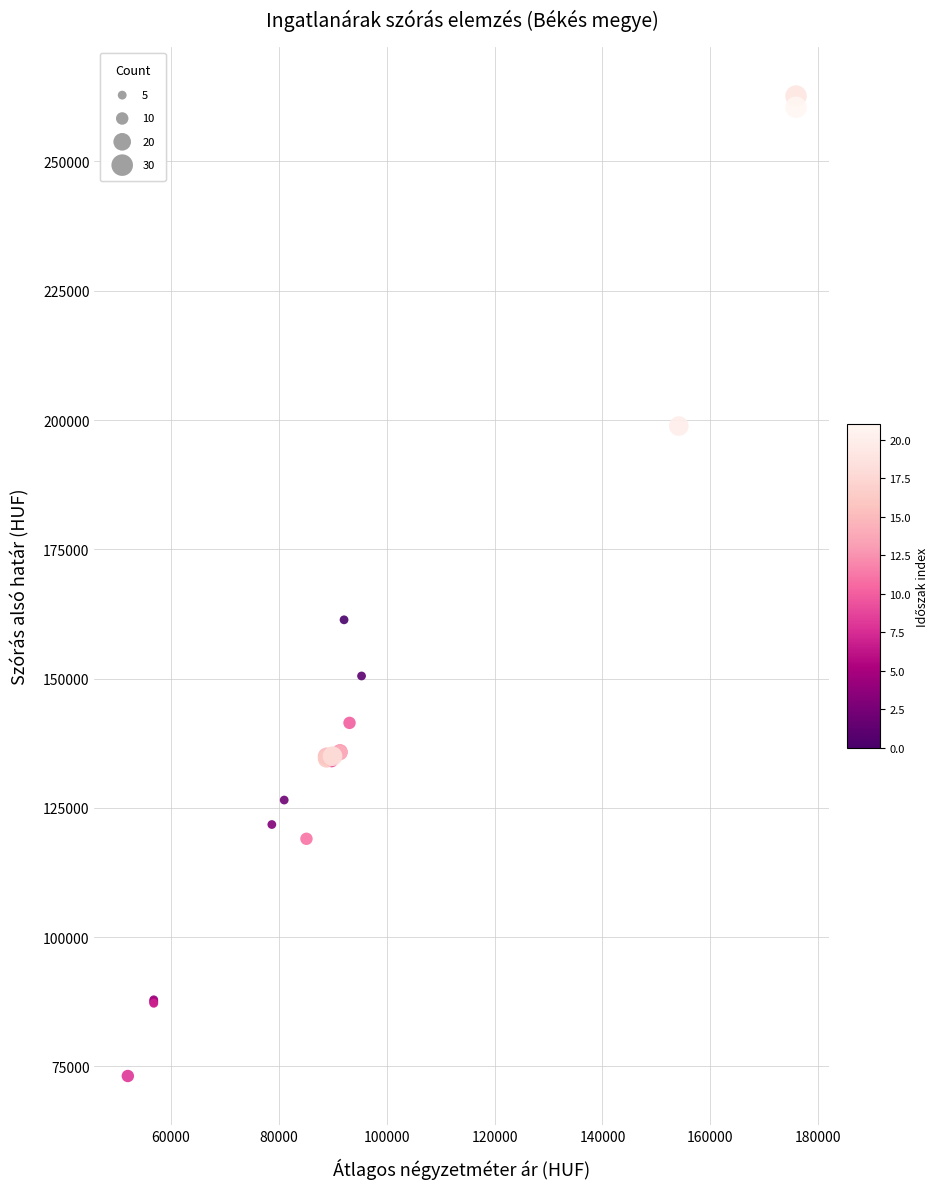

What Y value in the scatter plot is closest to 167894?

161359